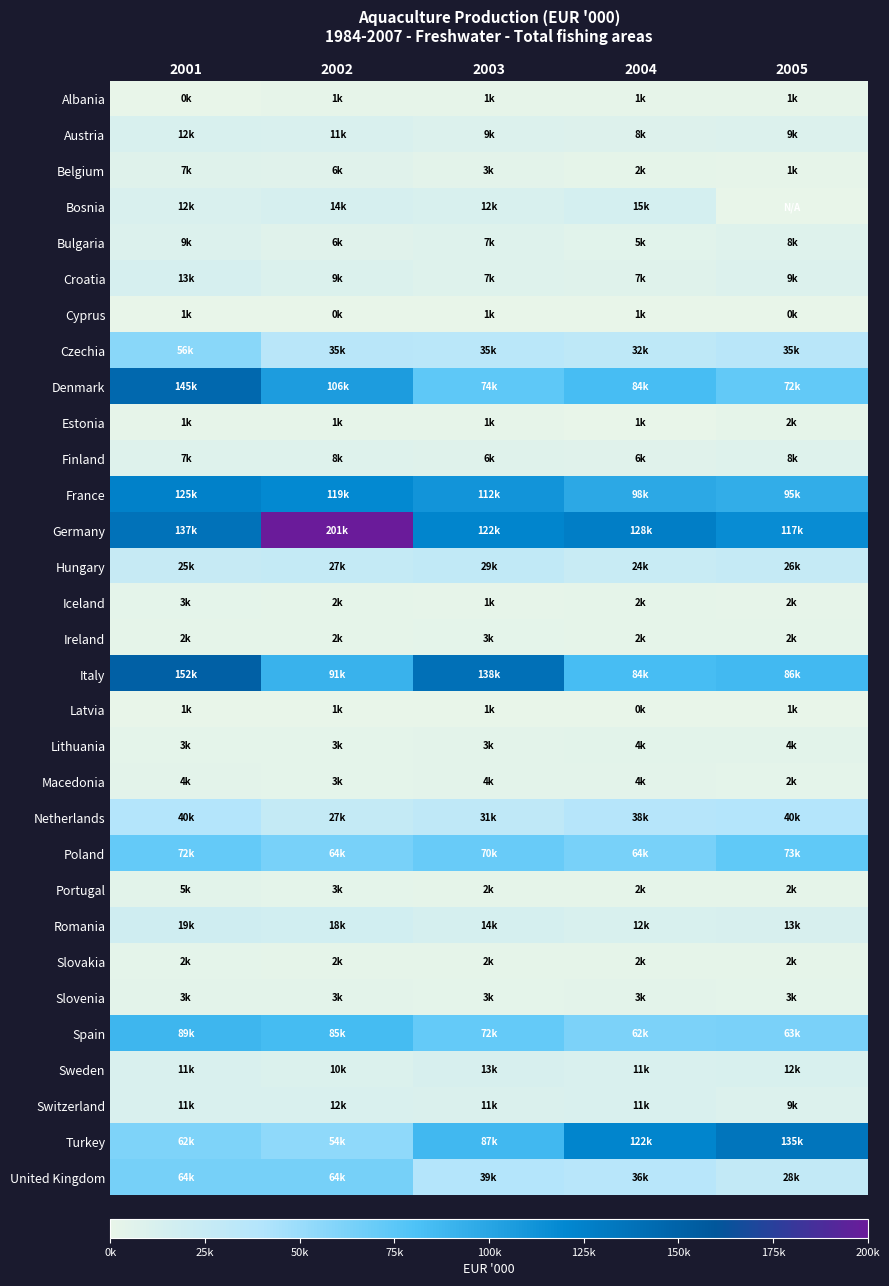

Reading left to right, what are all the values shown in this chart?

Albania: 2001=67	2002=1207	2003=1298	2004=1271	2005=1435
Austria: 2001=12239	2002=11462	2003=9140	2004=8174	2005=8772
Belgium: 2001=6719	2002=5770	2003=3295	2004=1737	2005=1053
Bosnia: 2001=11575	2002=13996	2003=11965	2004=15402	2005=0
Bulgaria: 2001=8782	2002=5653	2003=7081	2004=5197	2005=7540
Croatia: 2001=13454	2002=9399	2003=7331	2004=7007	2005=8917
Cyprus: 2001=605	2002=460	2003=585	2004=631	2005=485
Czechia: 2001=56401	2002=35308	2003=34522	2004=31620	2005=35294
Denmark: 2001=145484	2002=106247	2003=73670	2004=84288	2005=72269
Estonia: 2001=1451	2002=805	2003=1234	2004=604	2005=2122
Finland: 2001=7174	2002=7747	2003=6481	2004=5911	2005=7699
France: 2001=125126	2002=119400	2003=111604	2004=98157	2005=94890
Germany: 2001=137369	2002=200740	2003=122429	2004=127773	2005=116667
Hungary: 2001=25284	2002=27309	2003=29070	2004=23539	2005=26292
Iceland: 2001=2697	2002=2179	2003=1167	2004=1791	2005=1505
Ireland: 2001=2272	2002=2223	2003=2551	2004=2257	2005=2201
Italy: 2001=152152	2002=90900	2003=138310	2004=84126	2005=86181
Latvia: 2001=710	2002=569	2003=738	2004=435	2005=768
Lithuania: 2001=2810	2002=2567	2003=3438	2004=3953	2005=4199
Macedonia: 2001=3829	2002=2933	2003=3882	2004=3562	2005=2432
Netherlands: 2001=39749	2002=27255	2003=30517	2004=37998	2005=39816
Poland: 2001=71709	2002=63649	2003=69991	2004=63738	2005=73048
Portugal: 2001=4597	2002=2569	2003=2032	2004=1807	2005=1836
Romania: 2001=19474	2002=17510	2003=14358	2004=11953	2005=13002
Slovakia: 2001=2403	2002=1927	2003=1719	2004=2076	2005=1714
Slovenia: 2001=3277	2002=3423	2003=2950	2004=3169	2005=2534
Spain: 2001=88952	2002=84628	2003=71773	2004=62383	2005=62850
Sweden: 2001=11010	2002=9846	2003=12501	2004=11201	2005=12048
Switzerland: 2001=11195	2002=11519	2003=10841	2004=11147	2005=9322
Turkey: 2001=61548	2002=54093	2003=86734	2004=122119	2005=134775
United Kingdom: 2001=64227	2002=64094	2003=39117	2004=36295	2005=28285